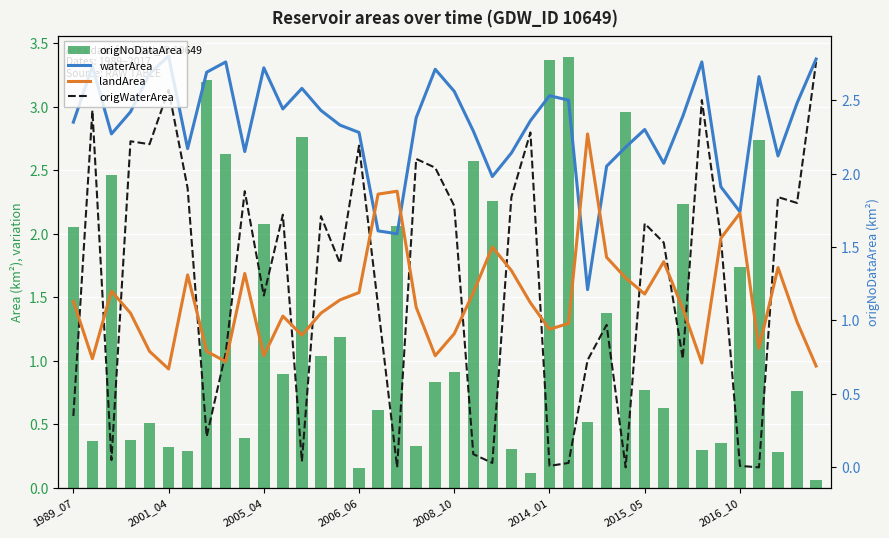

Which series changed the most between 14 and 25?

origNoDataArea